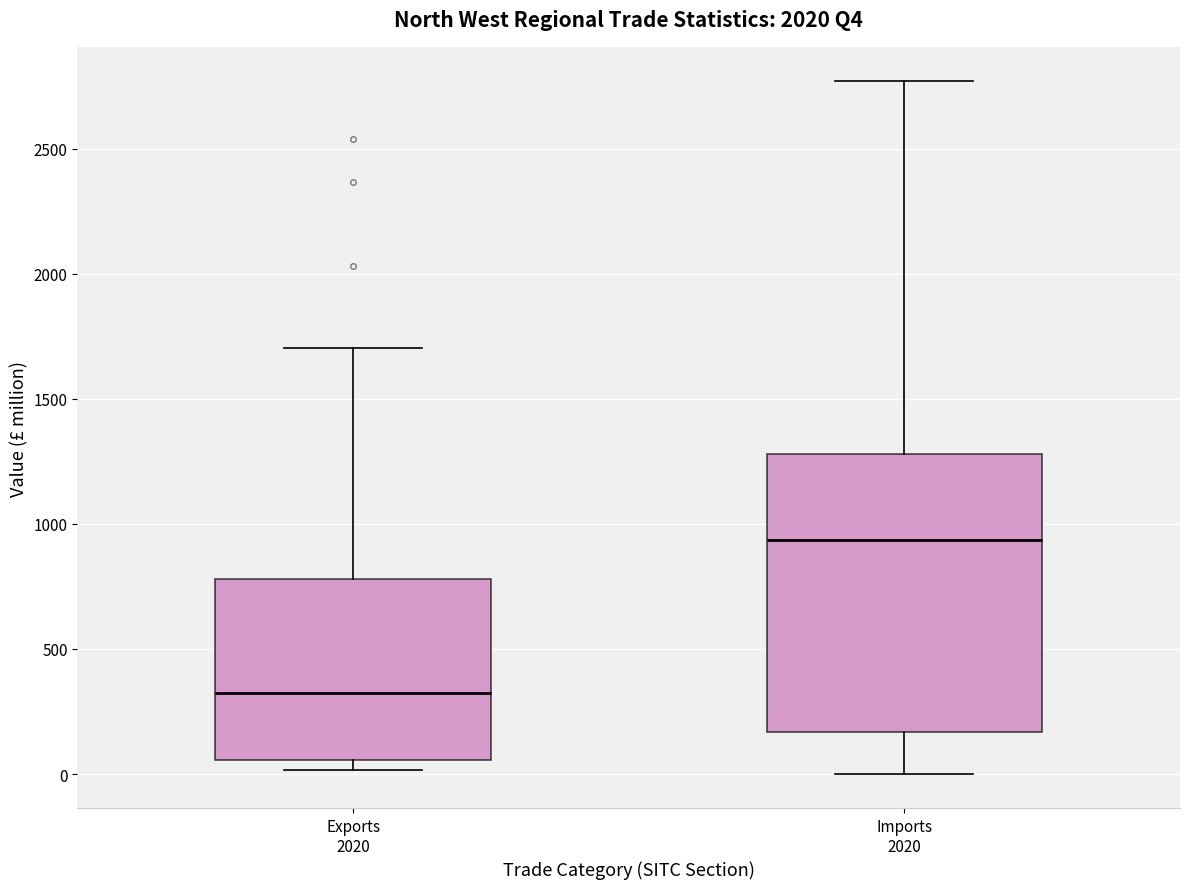

Reading left to right, read every box against the y-axis: the position of its median line, the range the box covers, and the ends of its whiskers. The values are not printed on the chart, so give them approximately, as read against the axis.

Exports 2020: median 300, box 50 to 800, whiskers 0 to 1700
Imports 2020: median 950, box 150 to 1300, whiskers 0 to 2750